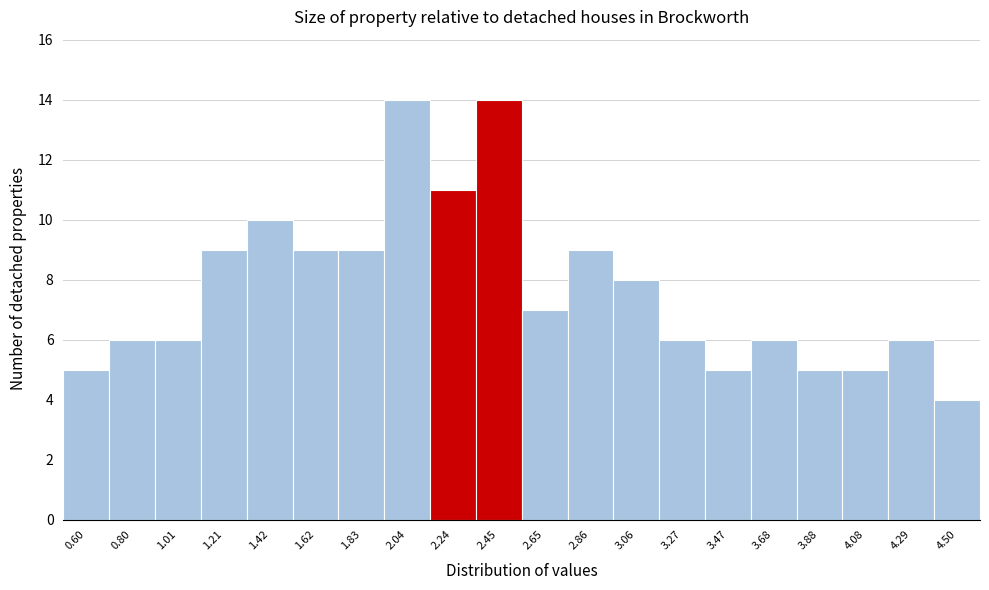

Reading left to right, what are all the values shown in this chart?

0.60=5	0.80=6	1.01=6	1.21=9	1.42=10	1.62=9	1.83=9	2.04=14	2.24=11	2.45=14	2.65=7	2.86=9	3.06=8	3.27=6	3.47=5	3.68=6	3.88=5	4.08=5	4.29=6	4.50=4